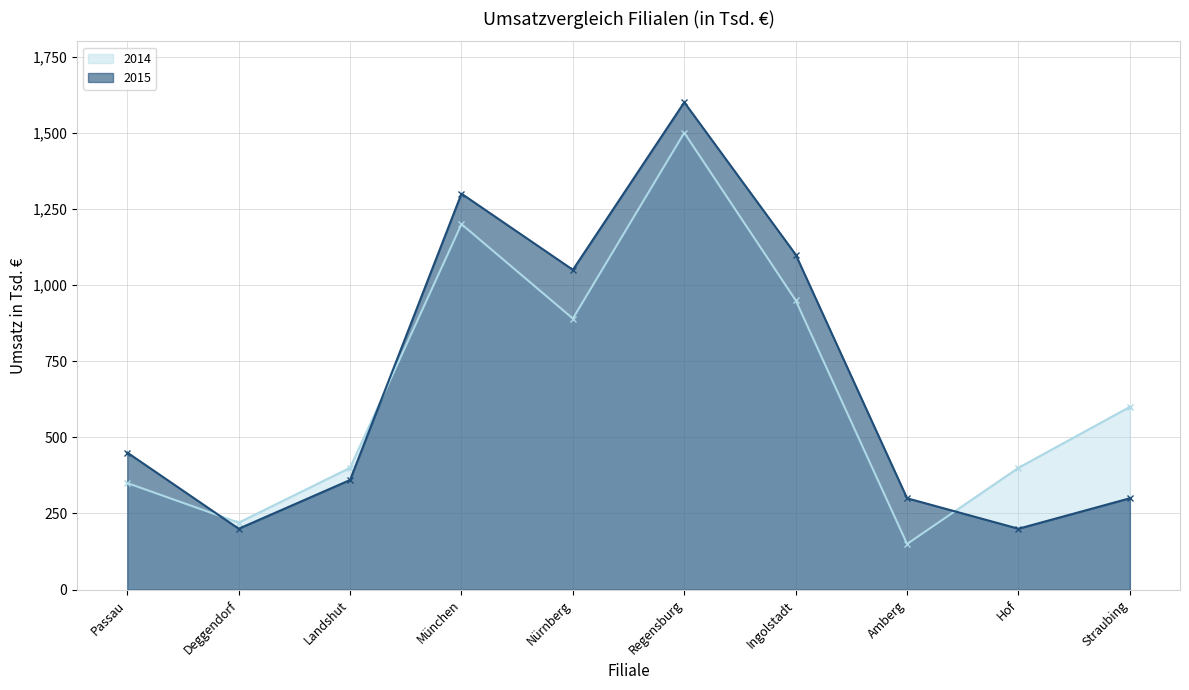

What is the value of the 2014 point at the 4th from the left?

1200